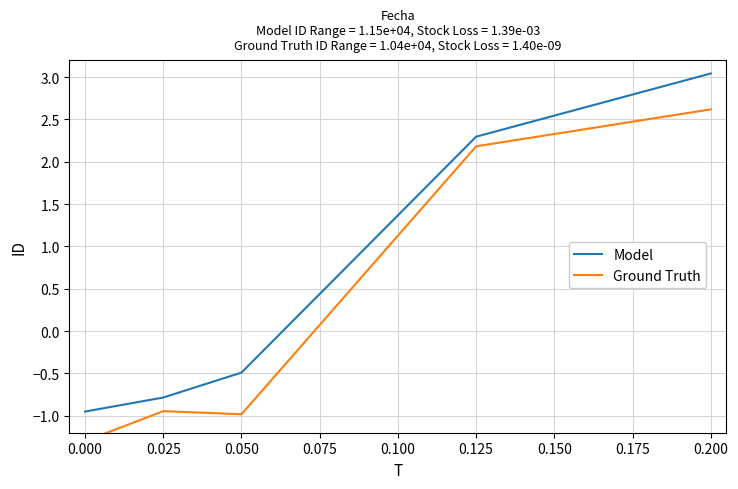

True or false: Model and Ground Truth intersect in this chart.

False